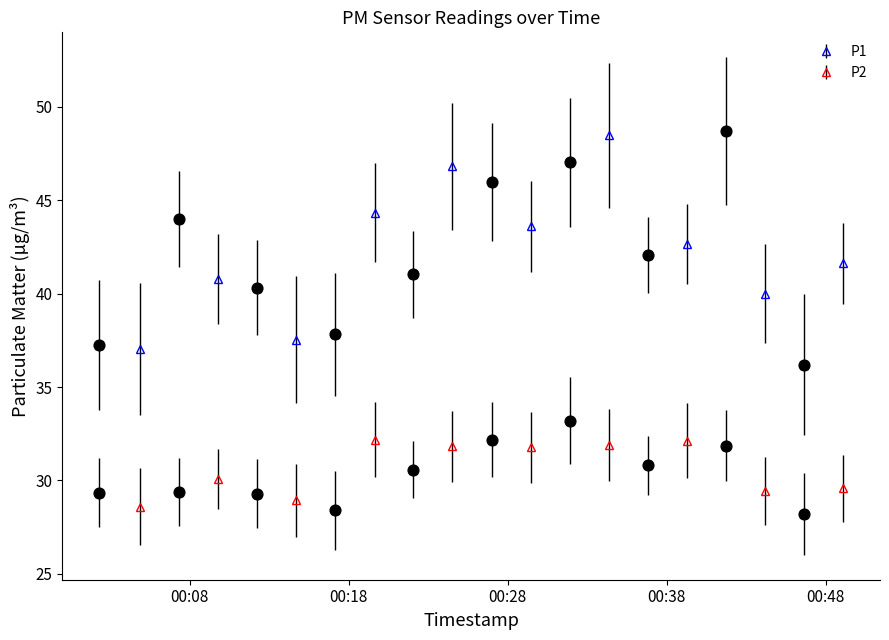

At how many categories does at least one series exceed 30?

20